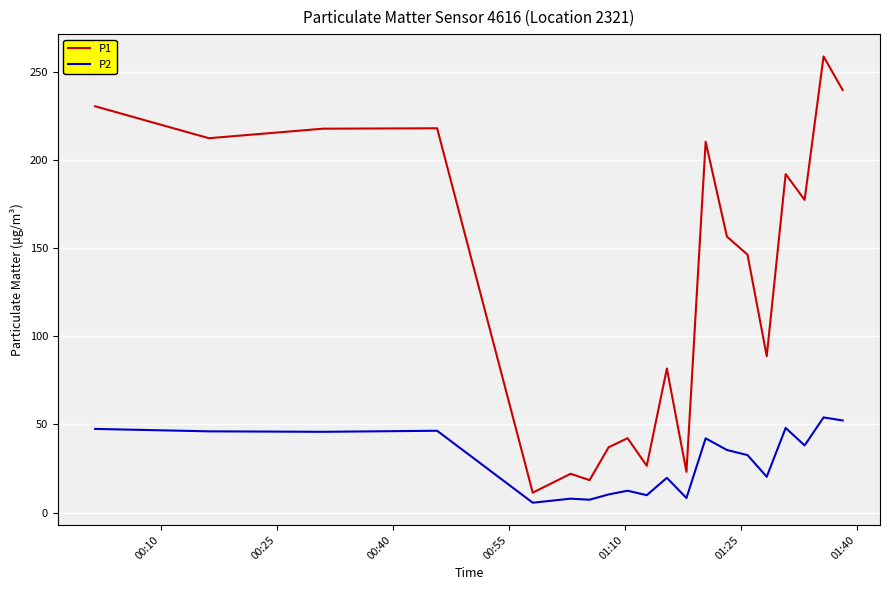

Which series has the widest spread of values?

P1